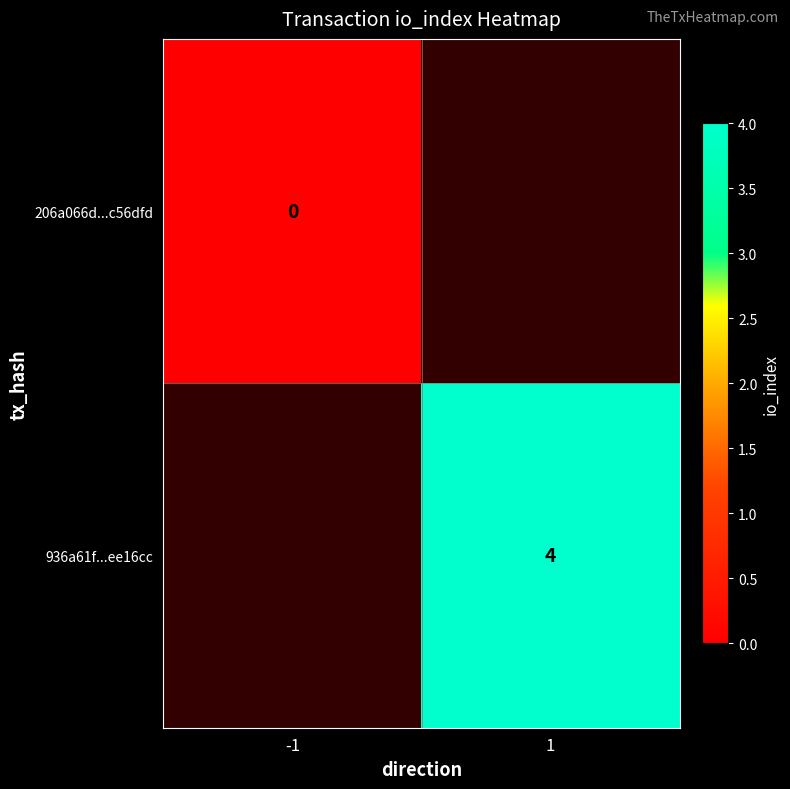

What is the maximum value shown in the chart?

4.0